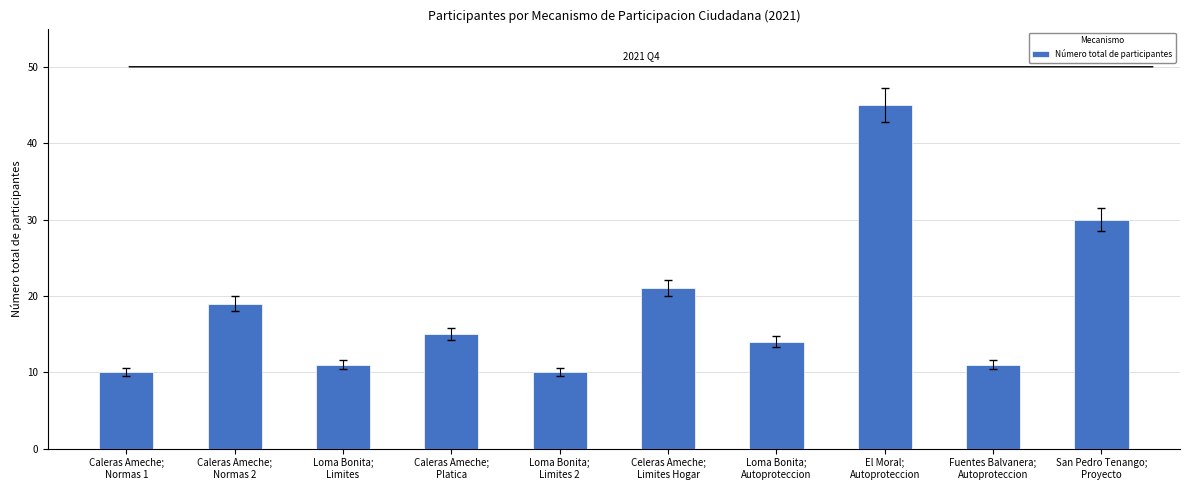

What is the value of the 7th bar from the left?

14